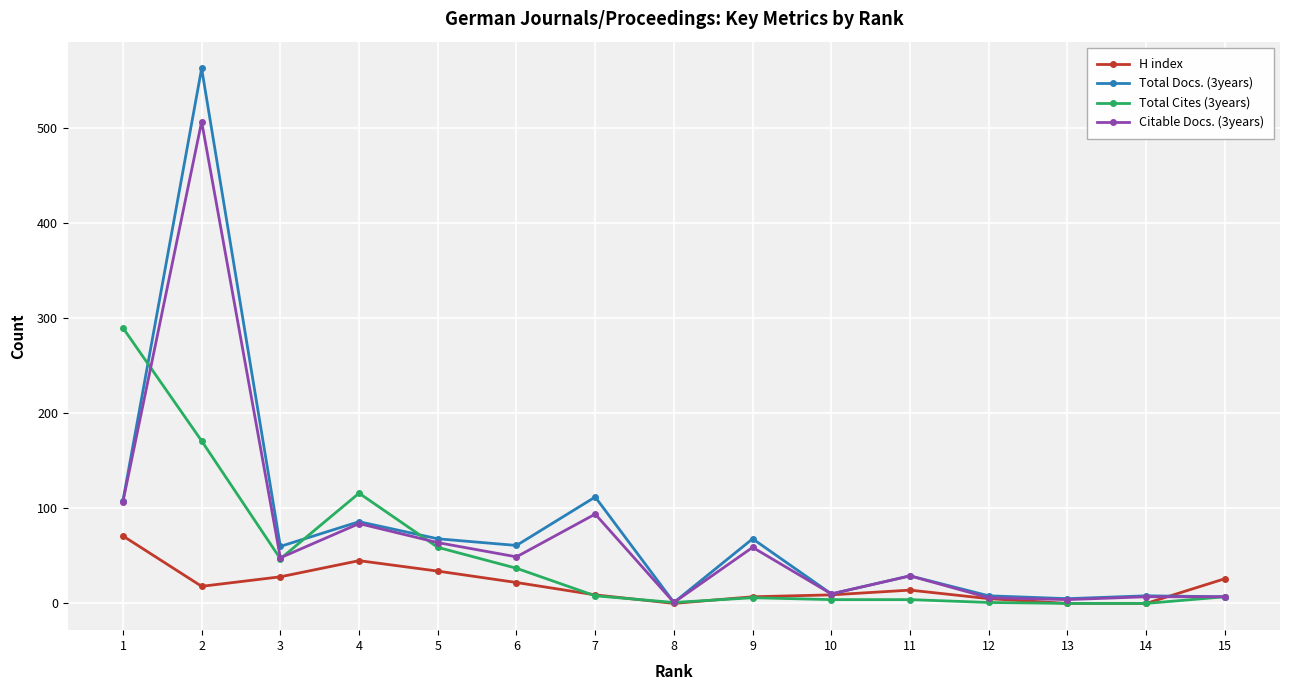

What is the highest value of the H index series?

71